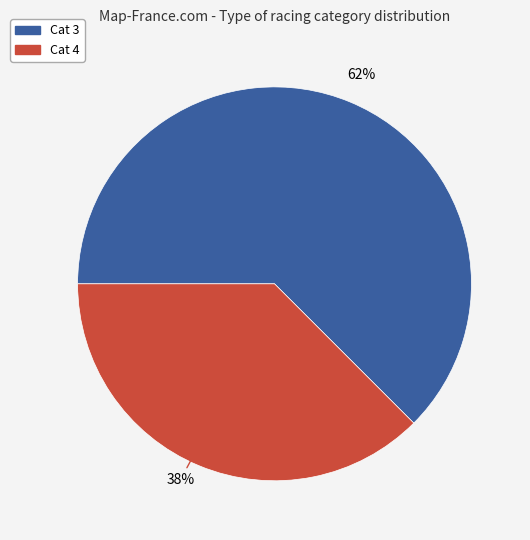

To the nearest percent, what is the combined percentage of Cat 3 and Cat 4?

100%